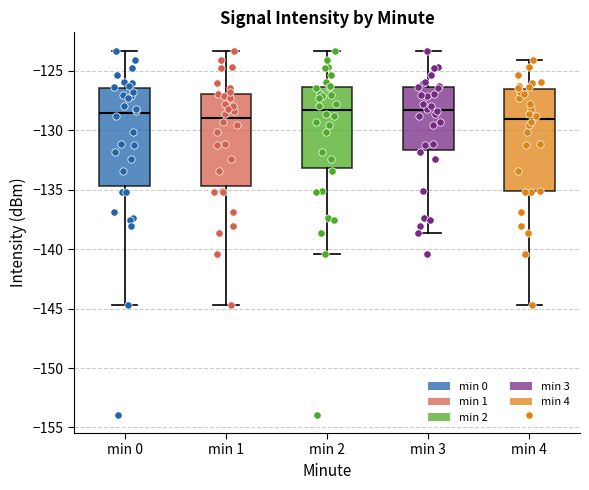

Where is the upper edge of the box for min 1 on the y-axis? The values are not printed on the chart, so give them approximately, as read against the axis.

-127.0